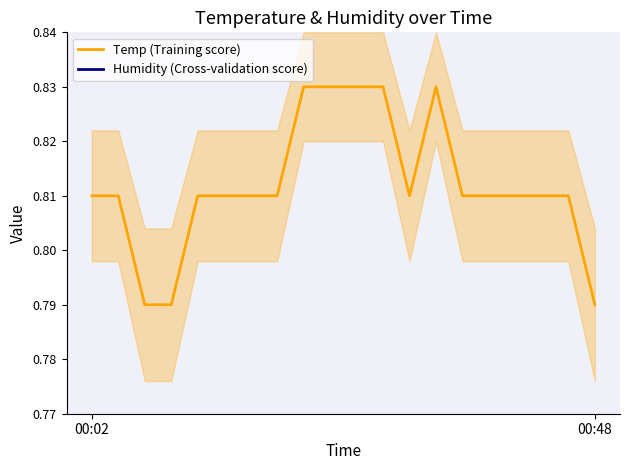

True or false: Temp (Training score) has a value of 0.8 at 8.

True